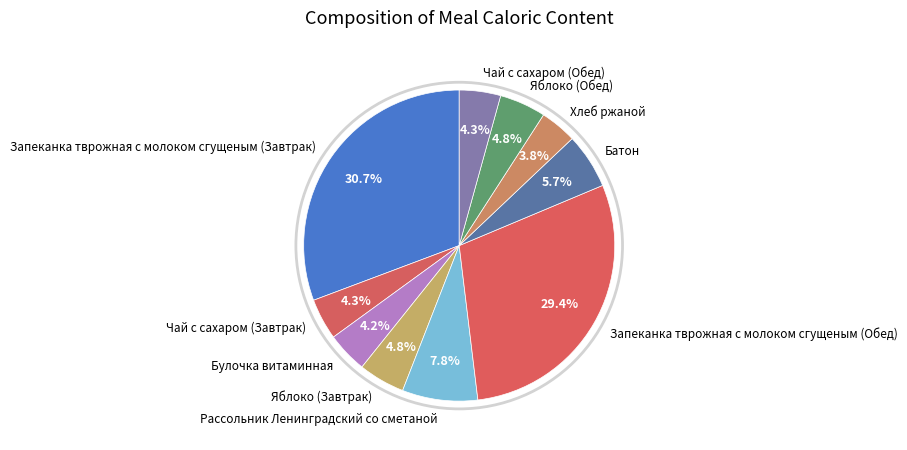

Does any single category account for the majority?

No